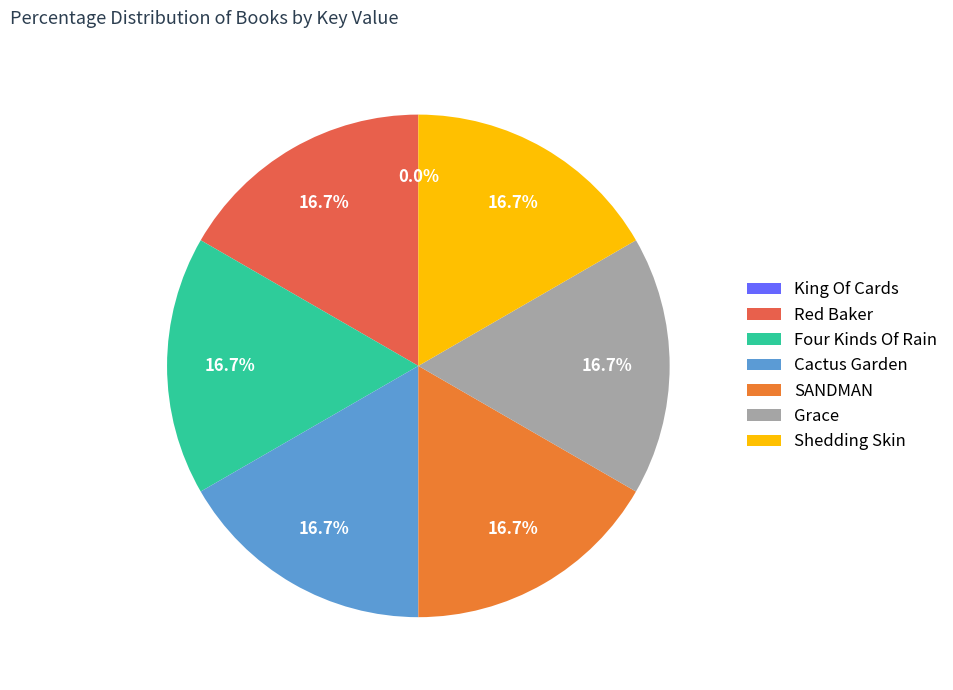

Which category has the smallest portion of the pie?

King Of Cards